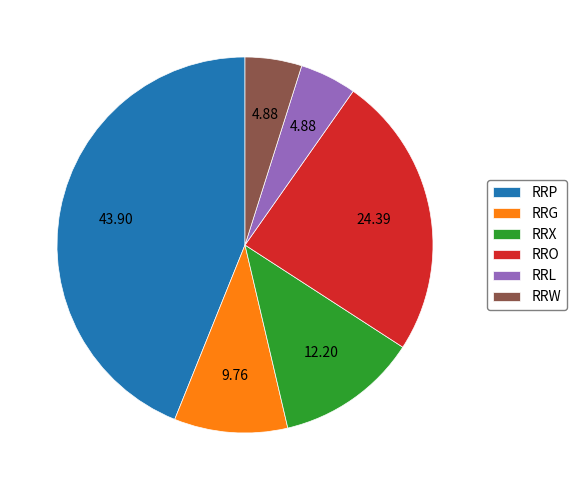

Is the sum of RRX and RRW greater than half?

No